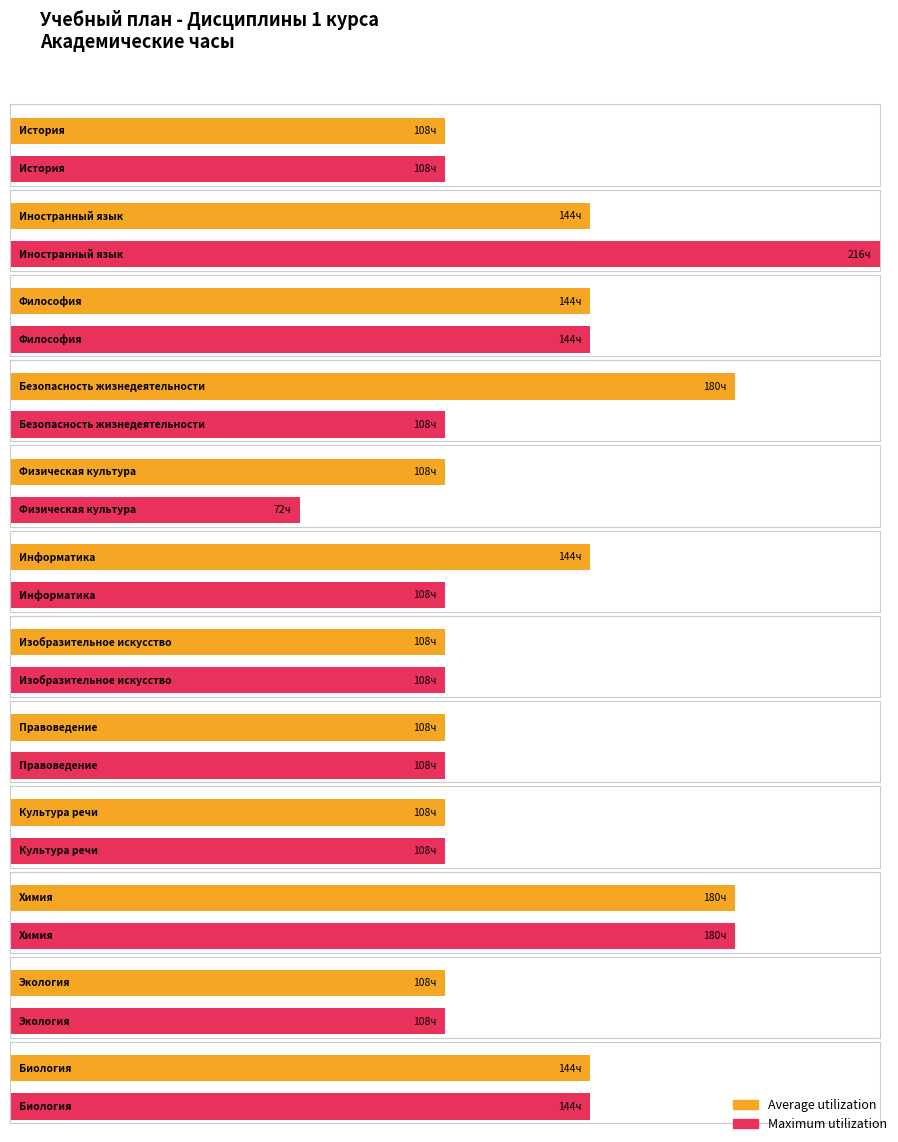

What is the label of the 4th bar from the right?

Культура речи